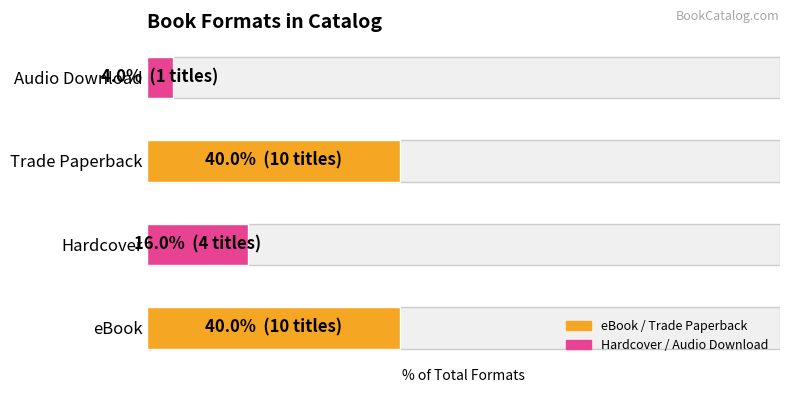

How many bars are there in total?

4